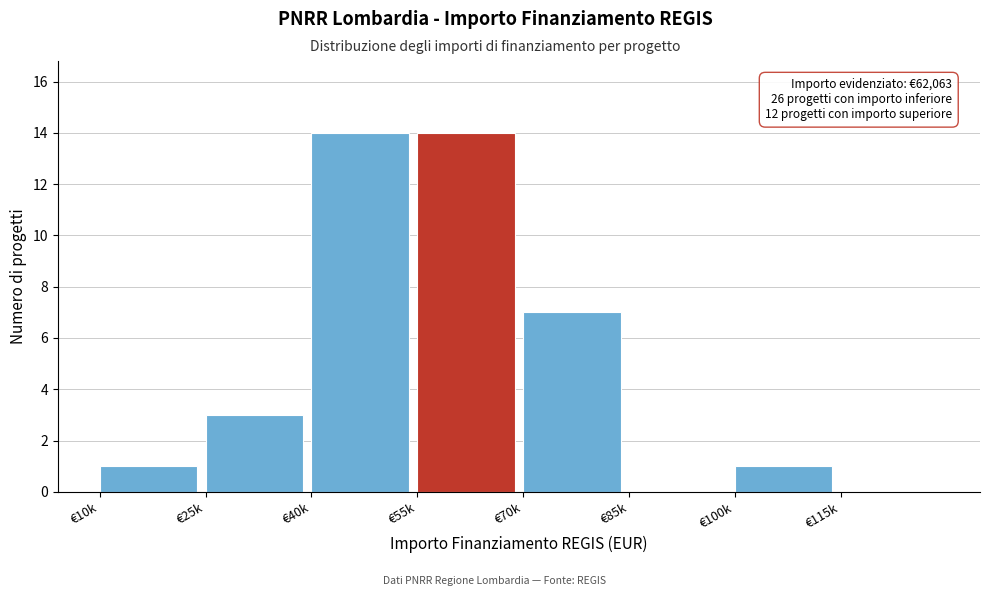

Reading right to left, list all the values displayed in this chart.

€115k=0	€100k=1	€85k=0	€70k=7	€55k=14	€40k=14	€25k=3	€10k=1